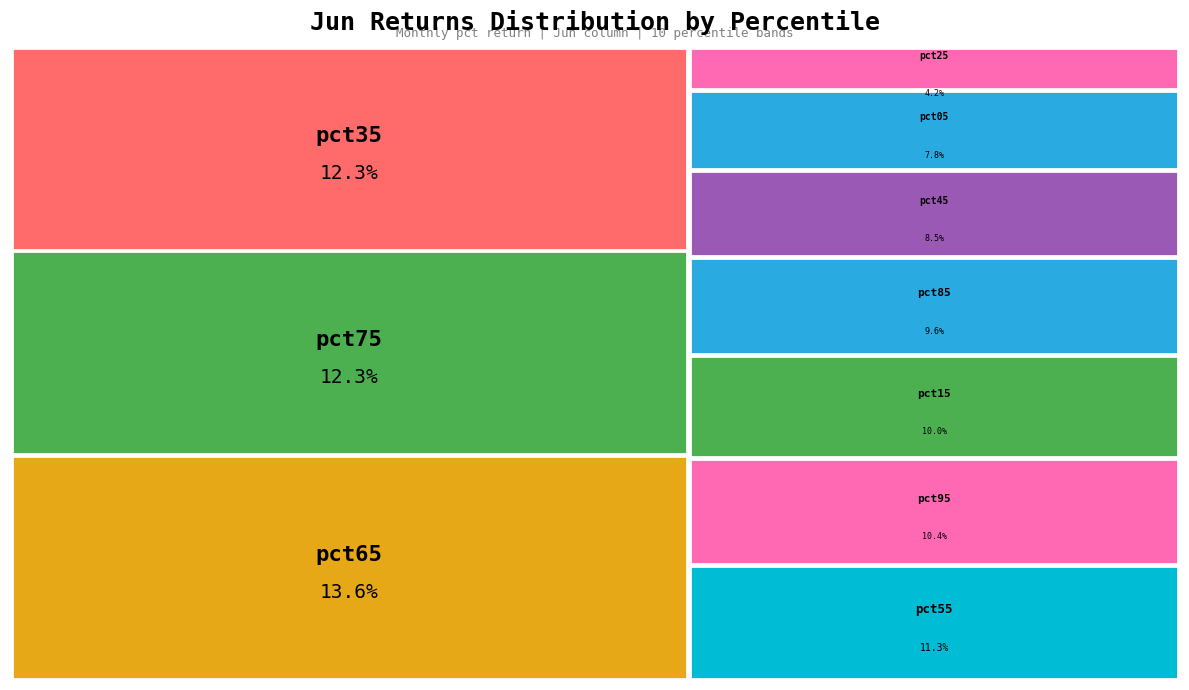

To the nearest percent, what is the difference between the largest and smallest slice percentages?

9%